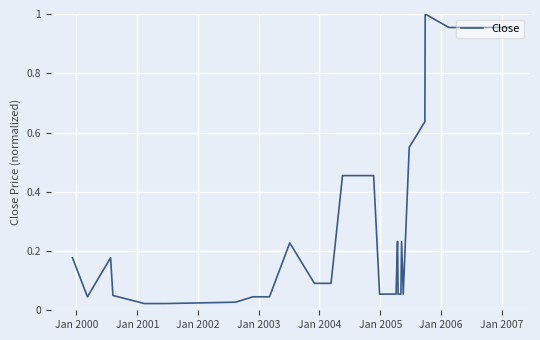

What is the sum of all values?

8.6